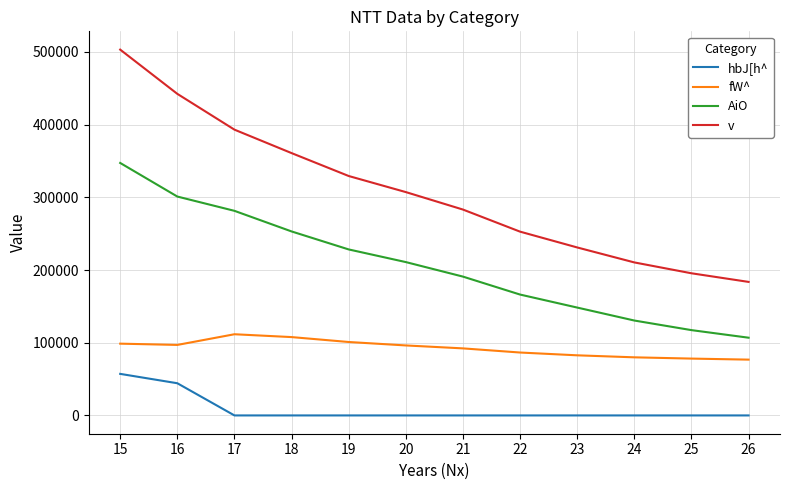

Which series has the largest range (max minus min)?

v